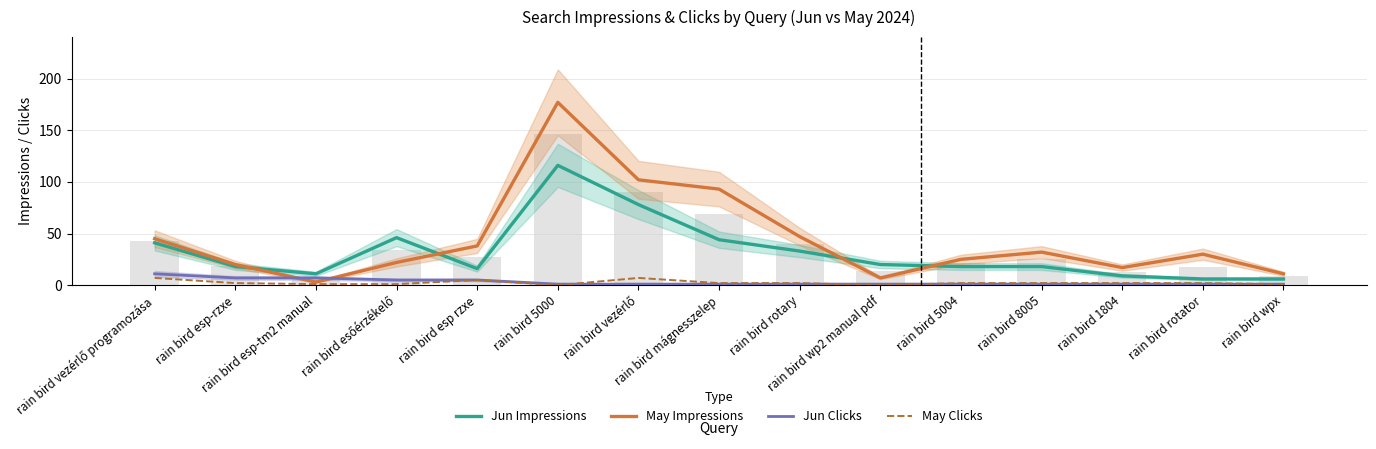

Rank the series at rain bird 8005 from lowest to highest value.

Jun Clicks, May Clicks, Jun Impressions, May Impressions